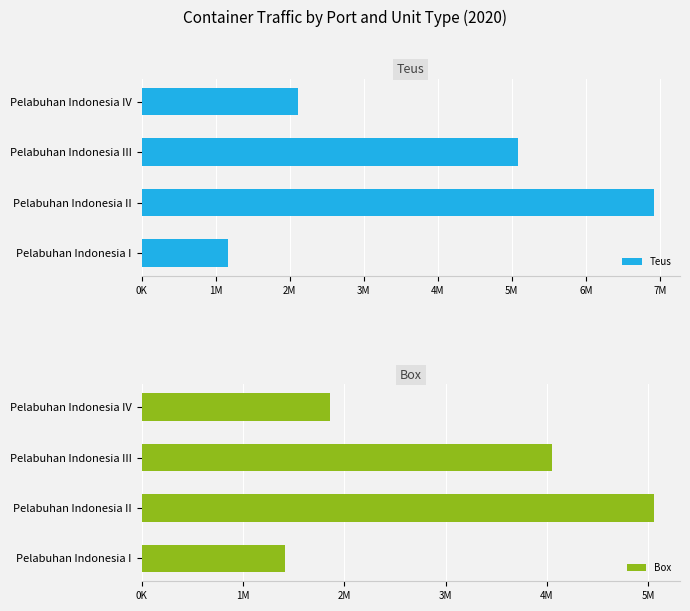

What is the difference between the maximum and minimum values in the Box series?

3644139